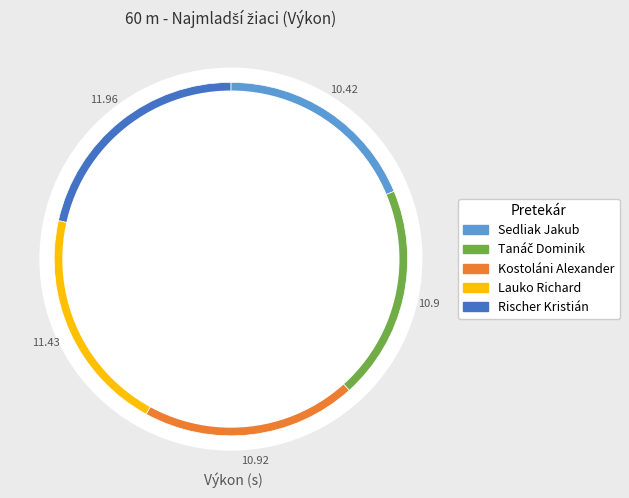

How much of the chart is everything except Tanáč Dominik?

80.4%